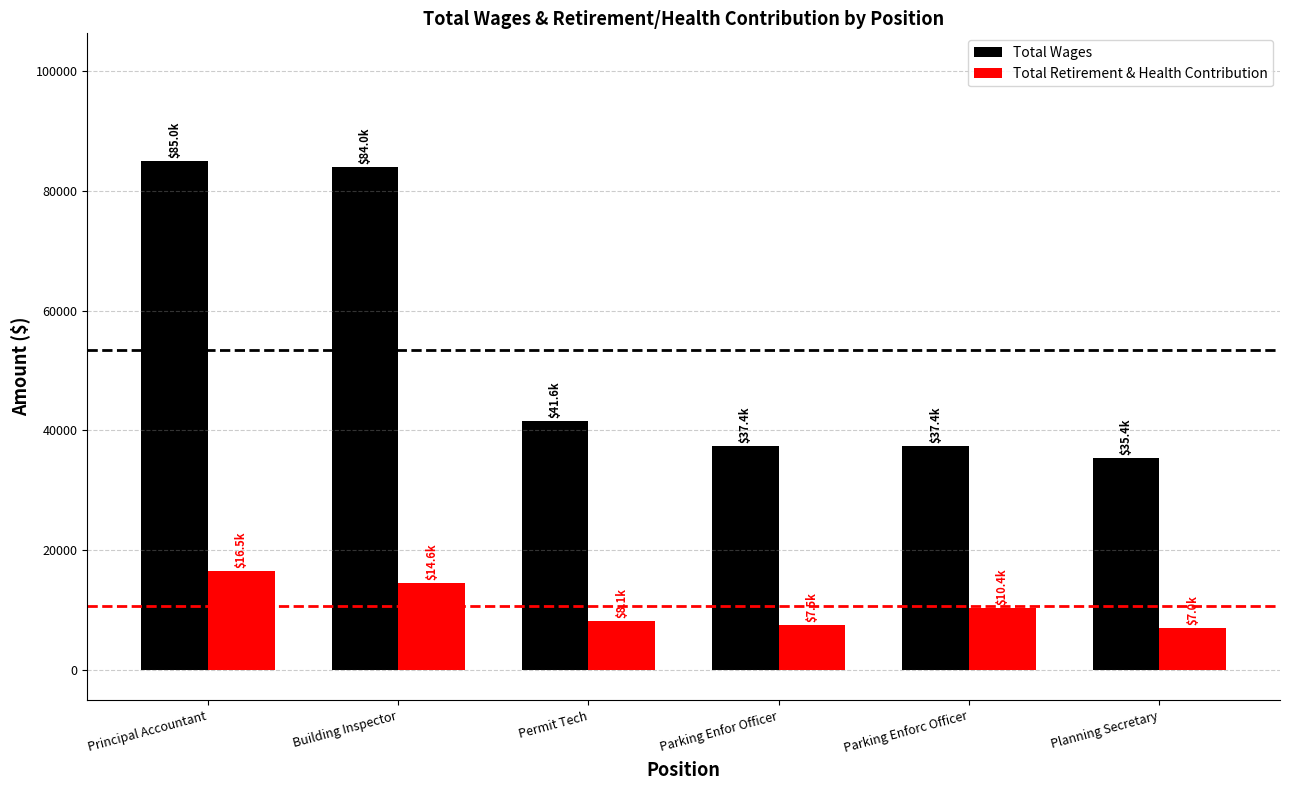

What is the difference between the Total Retirement & Health Contribution values at Building Inspector and Principal Accountant?

1888